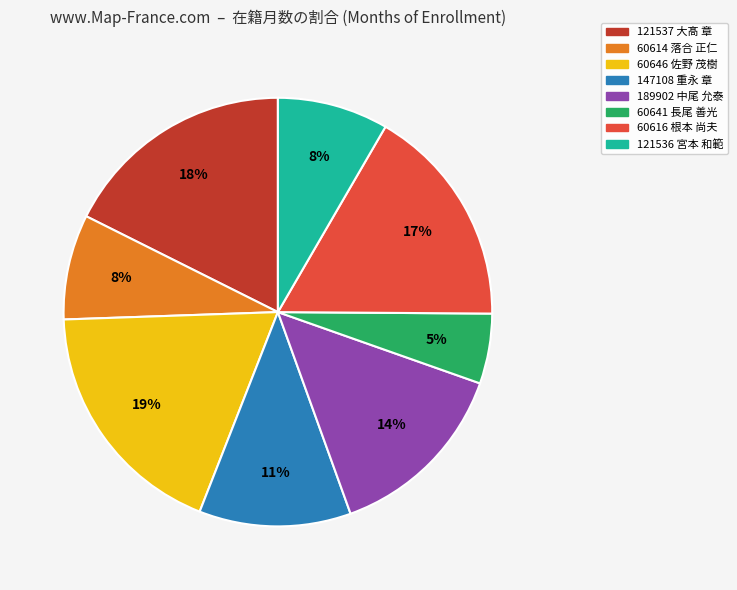

To the nearest percent, what portion does 121536 宮本 和範 represent?

8%